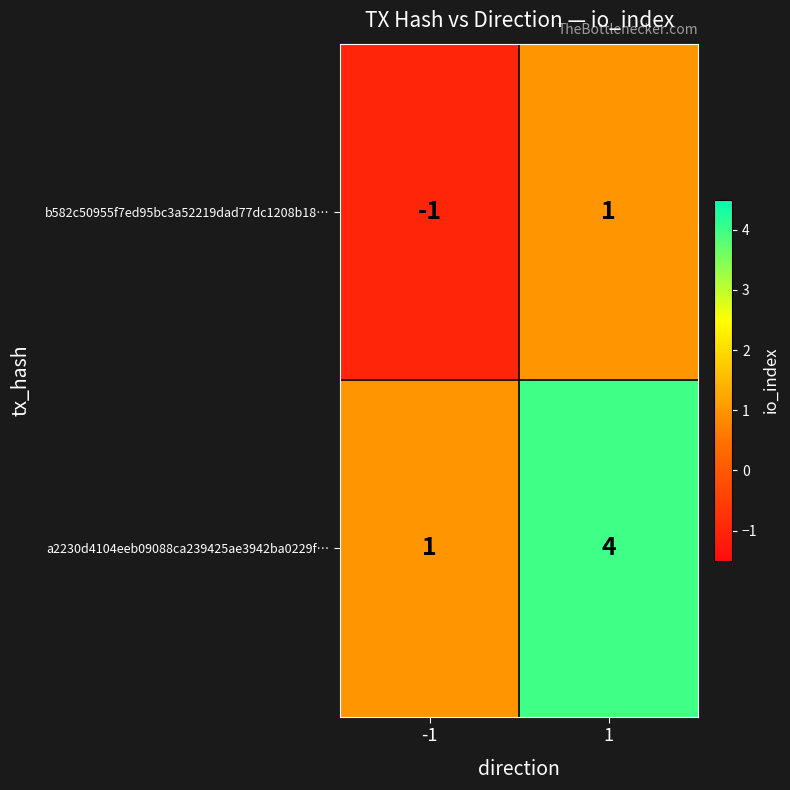

How many positive values does the b582c50955f7ed95bc3a52219dad77dc1208b18… series have?

1